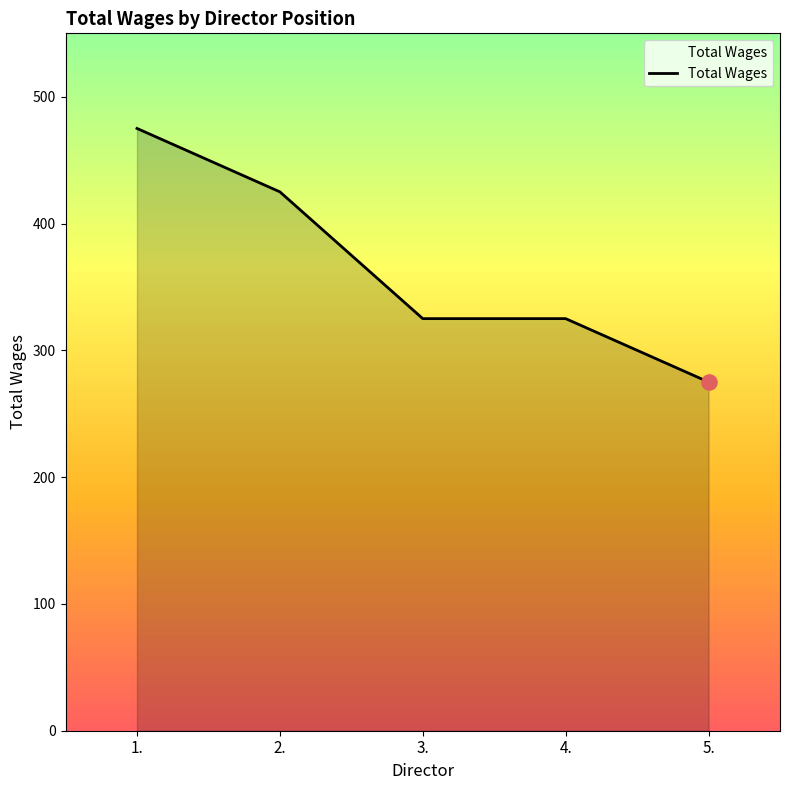

Approximately how many times larger is the value at 2. compared to 3.?

1.3